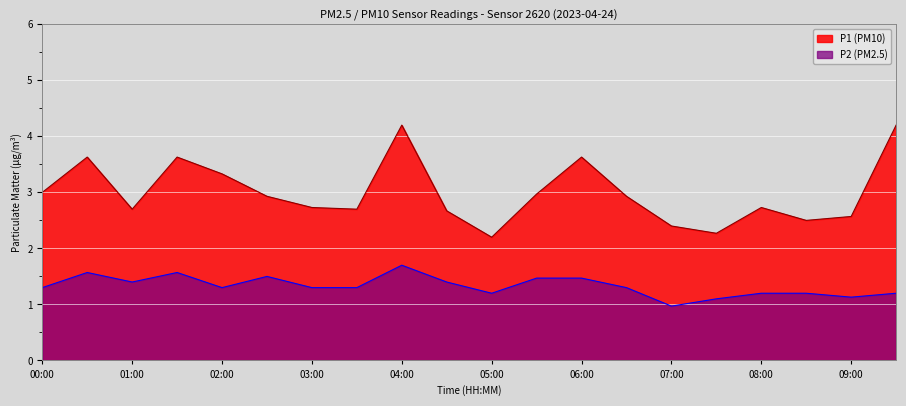

True or false: P2 and P1 cross at least once.

False